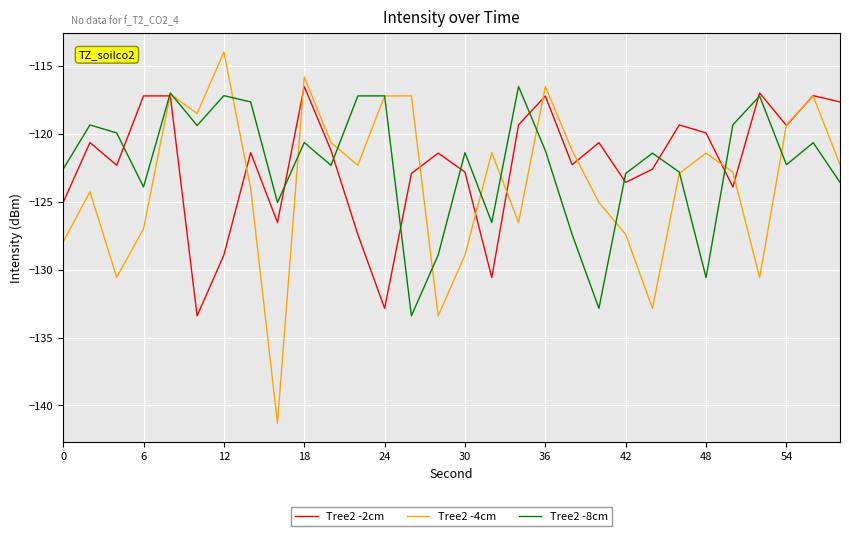

Which series has the largest range (max minus min)?

Tree2 -4cm